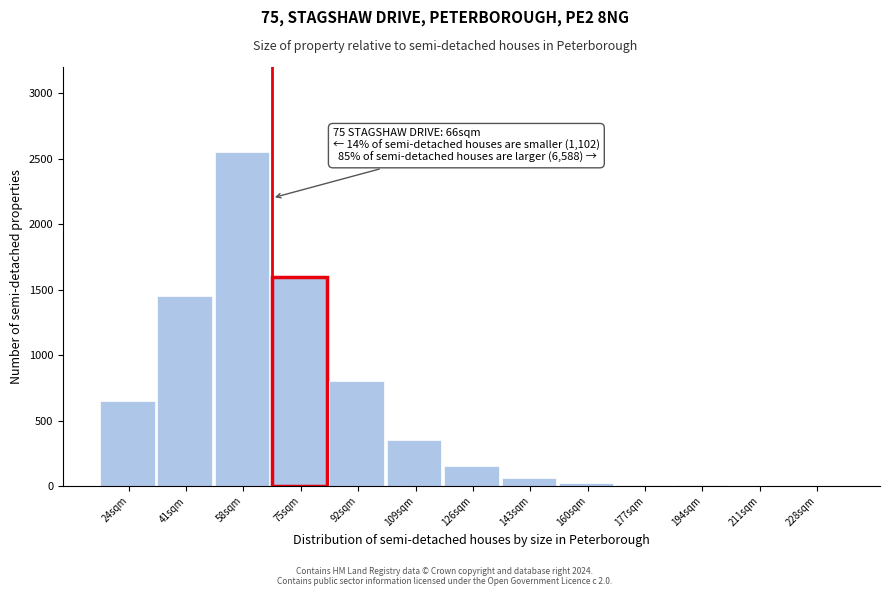

Where is the data nearest to the value 1276?

41sqm